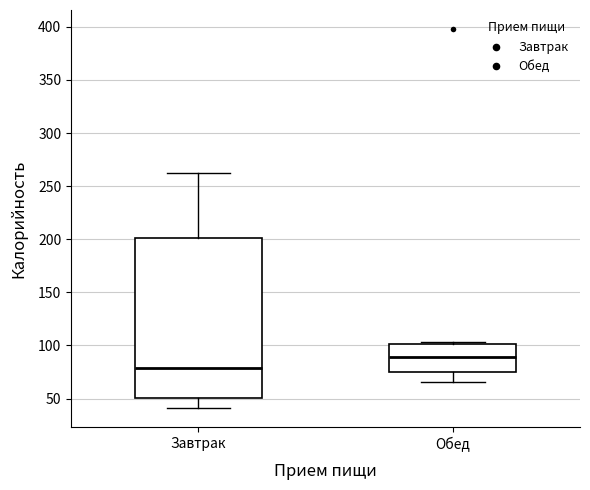

Which box is the tallest, from its lower edge to its upper edge?

Завтрак